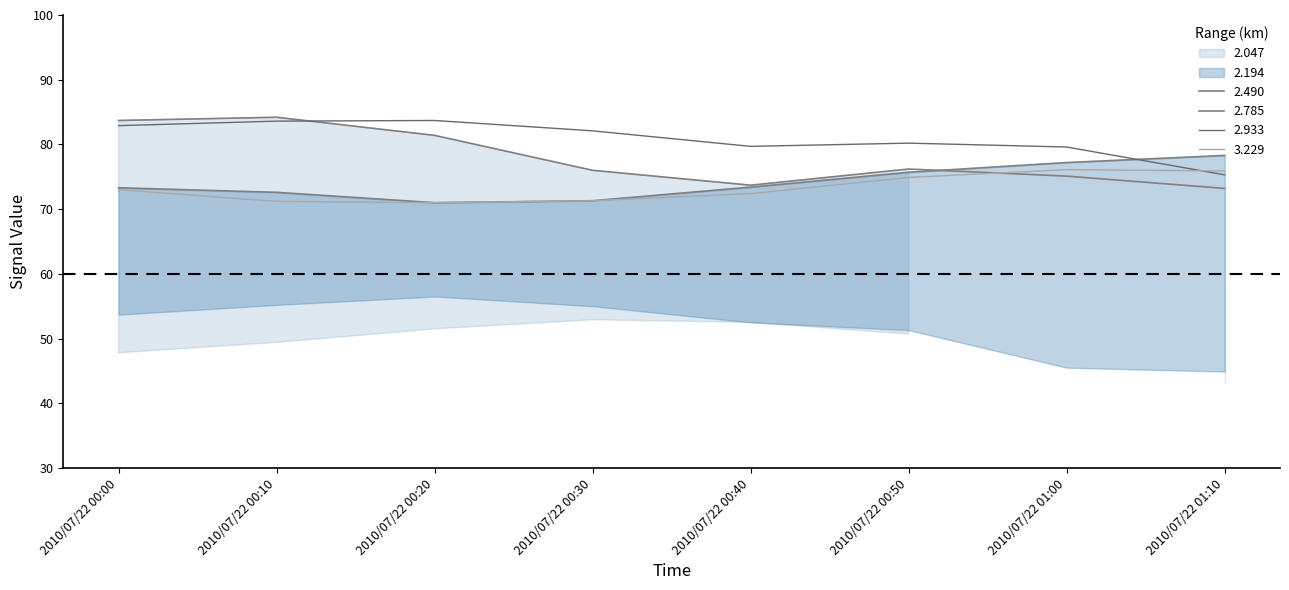

True or false: 2.933 has more than 1 points higher than both neighbors.

True